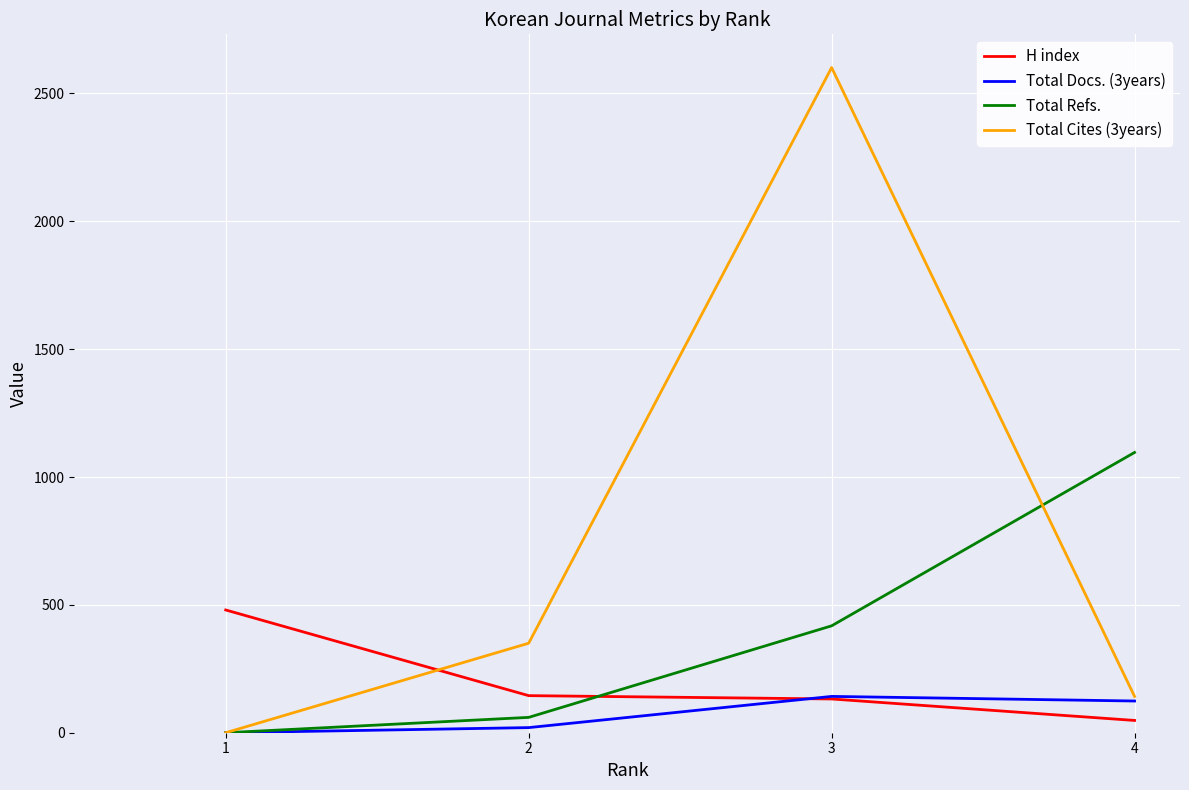

Between which two adjacent categories do Total Cites (3years) and H index first intersect?

1 and 2